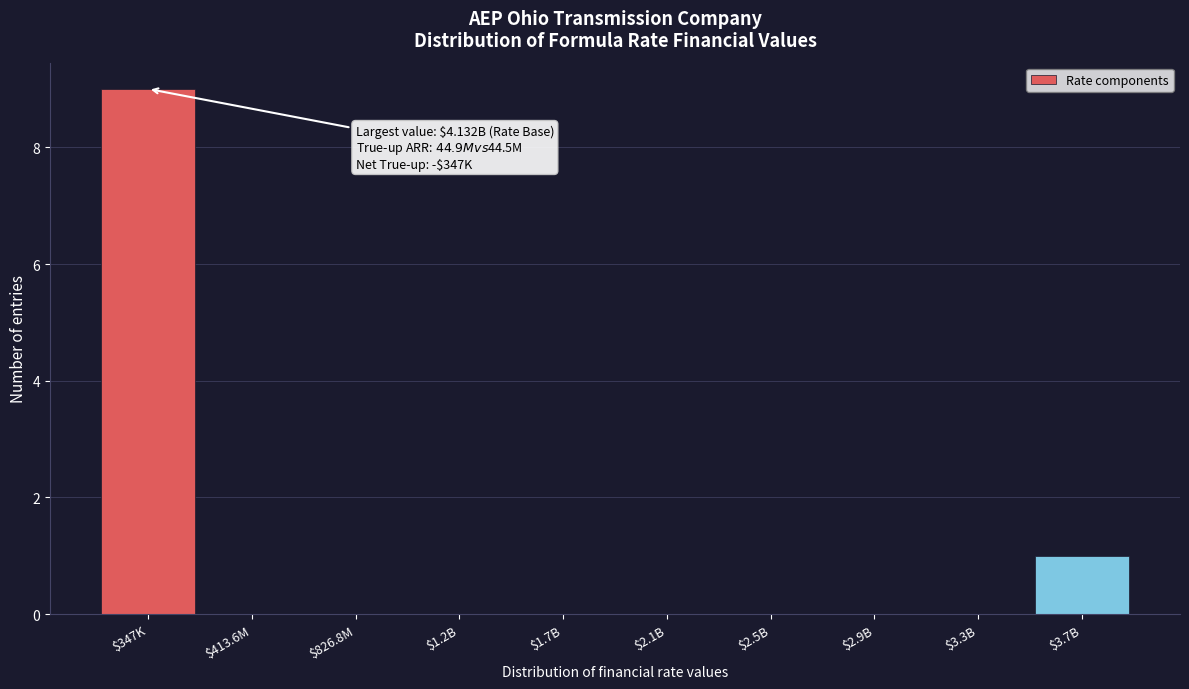

Which label corresponds to the largest value in the chart?

$347K